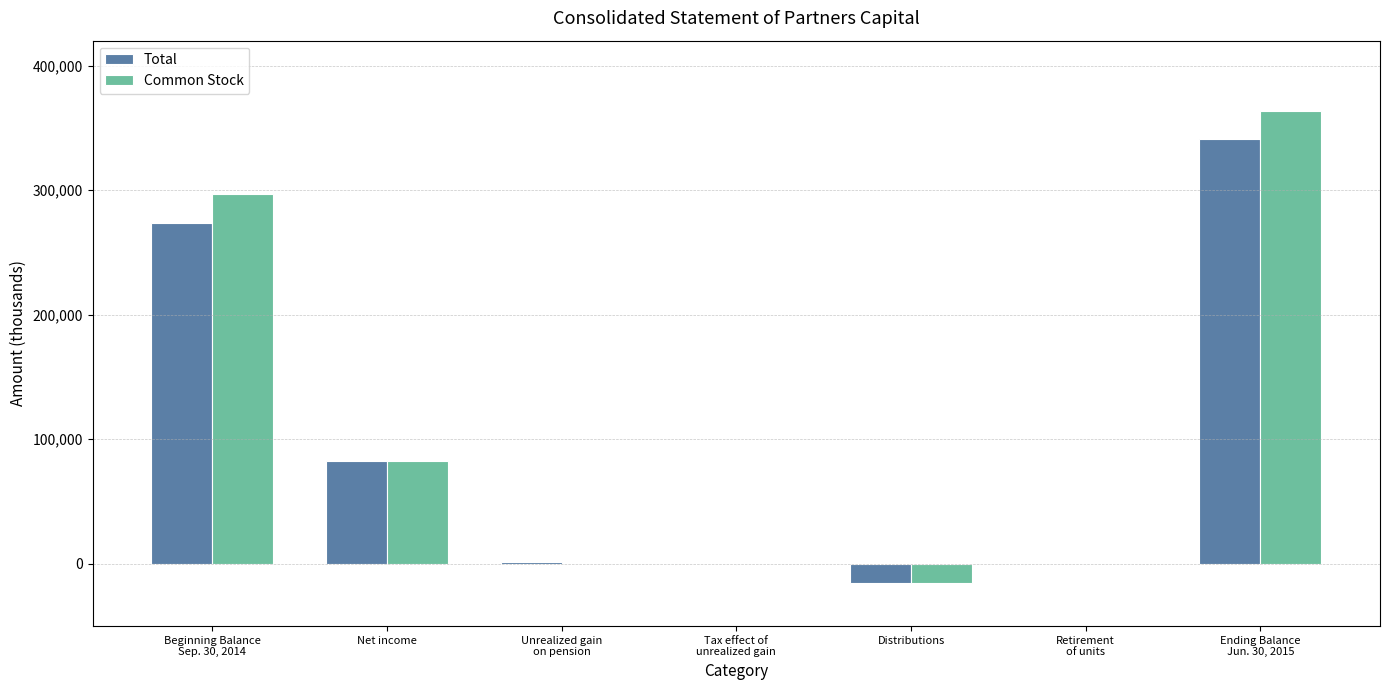

Count the number of data series in this chart.

2